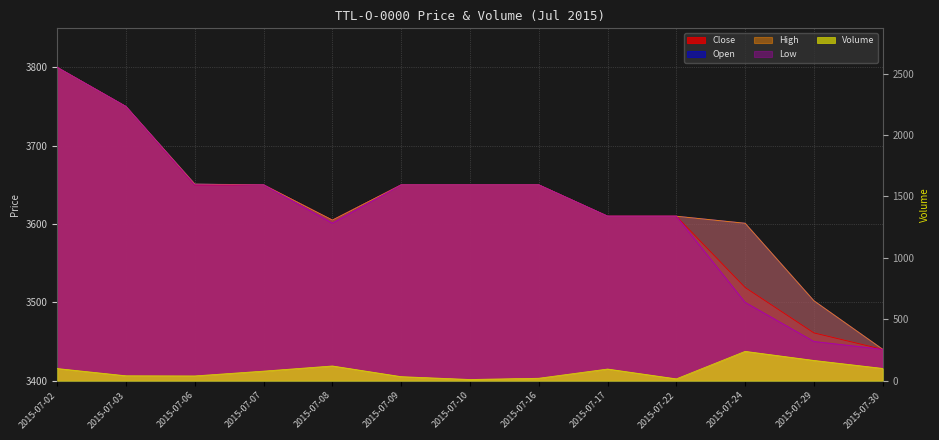

What is the average value of the Low series?

3616